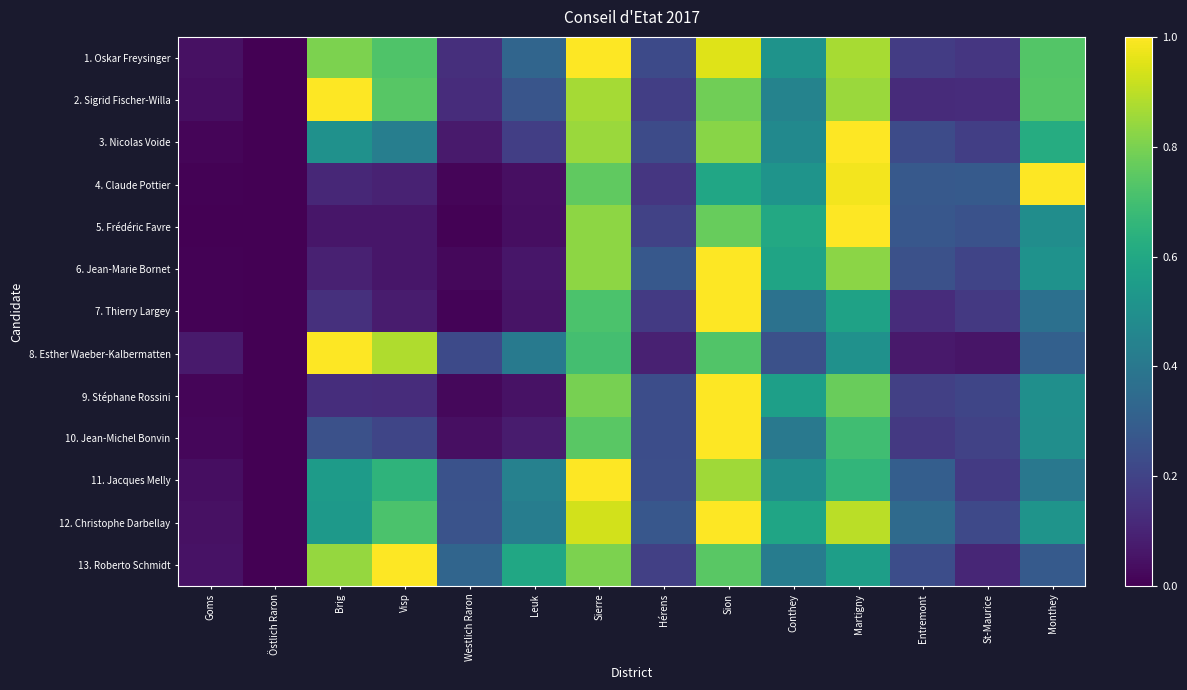

Between Brig and Visp, which series saw the biggest shift?

2. Sigrid Fischer-Willa